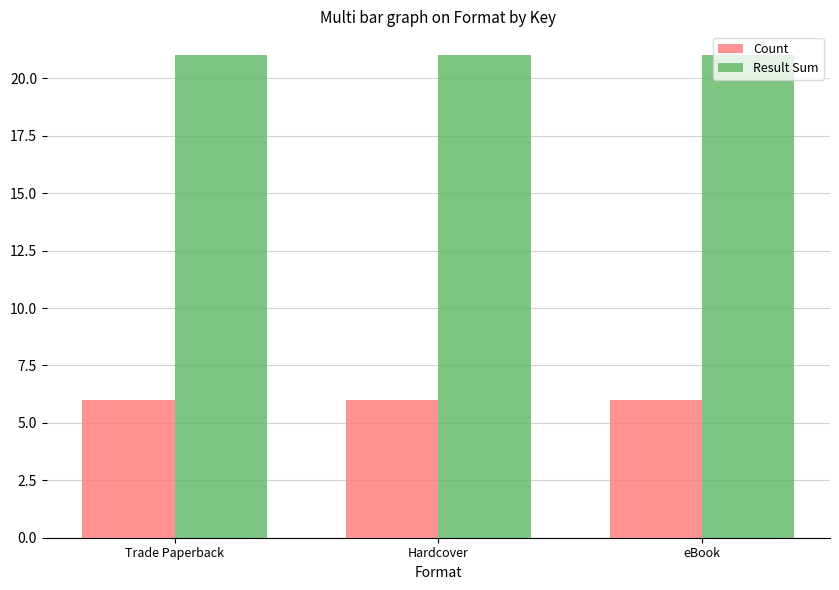

What is the value of the Result Sum bar at the 1st from the left?

21